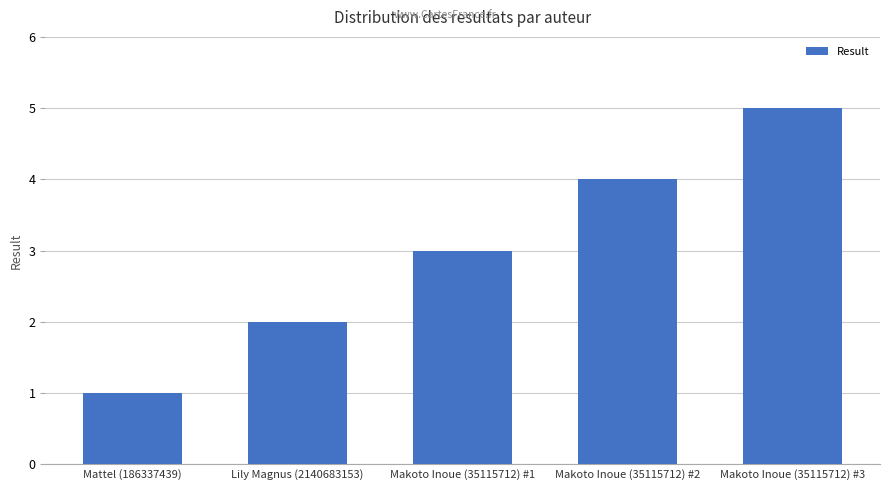

What is the label of the 2nd bar from the right?

Makoto Inoue (35115712) #2